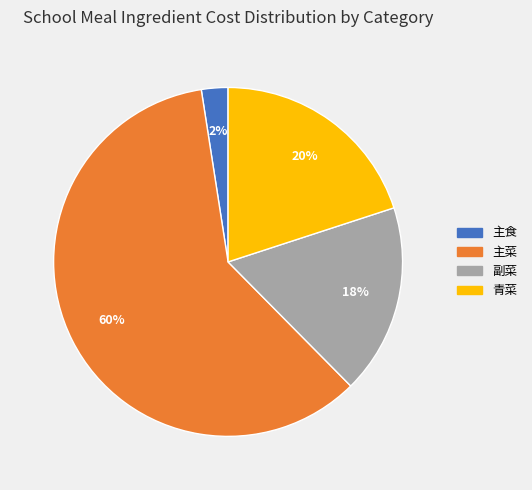

What is the smallest slice in the pie chart?

主食